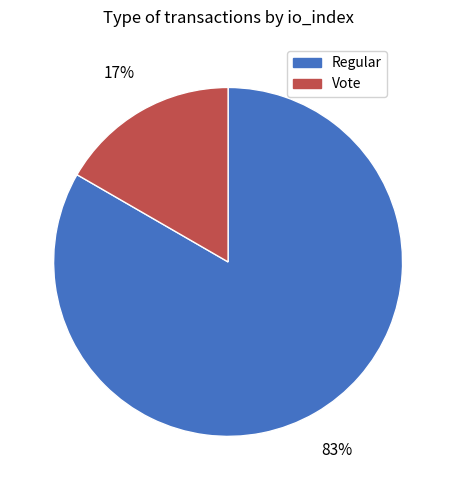

To the nearest percent, what is the average slice percentage?

50%